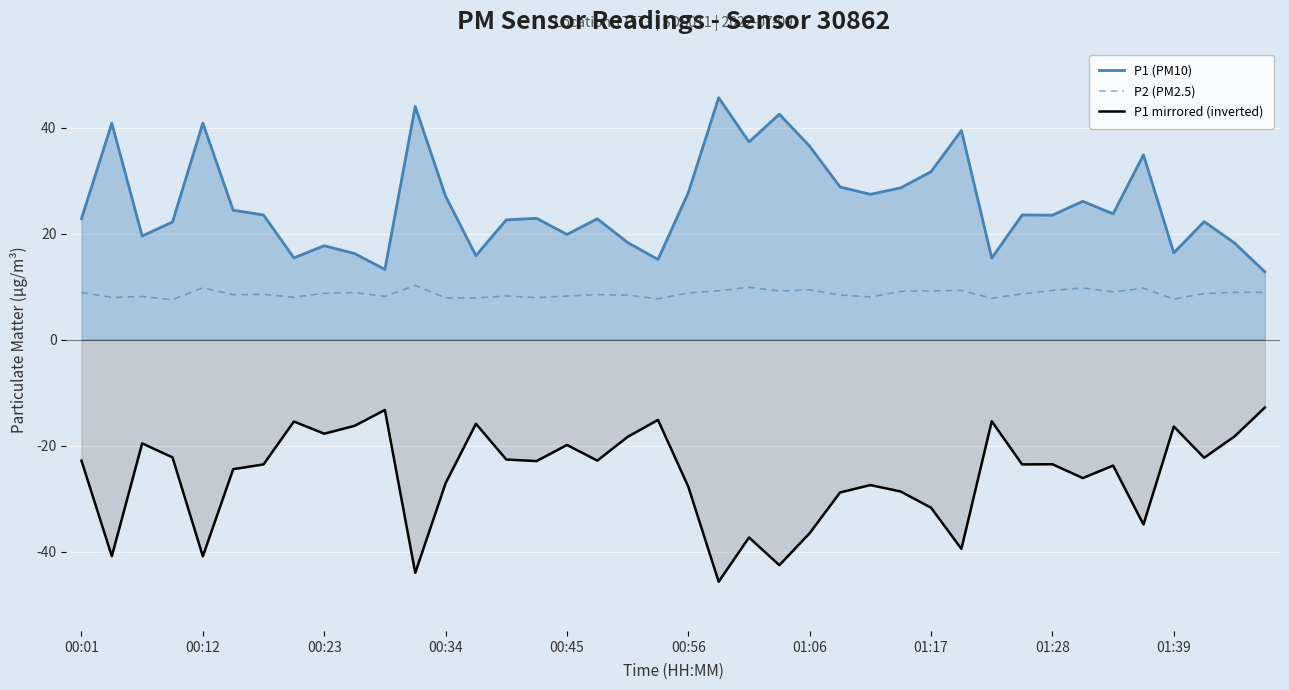

True or false: P1 (PM10) has more than 2 interior local peaks.

True